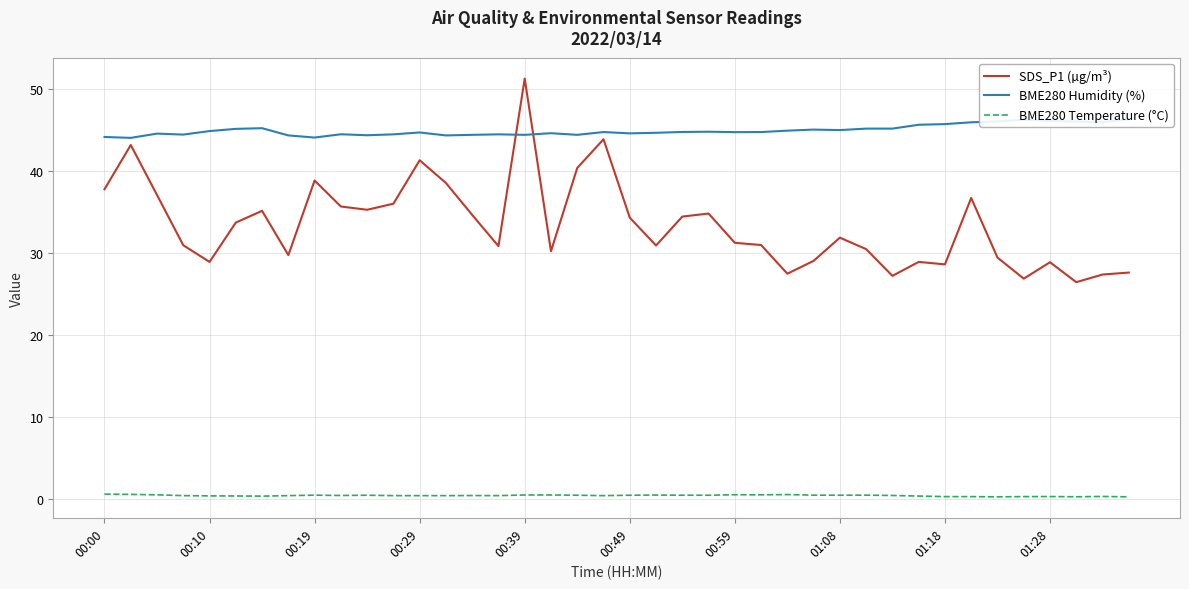

What is the approximate value of BME280 Humidity (%) at 38?

45.9